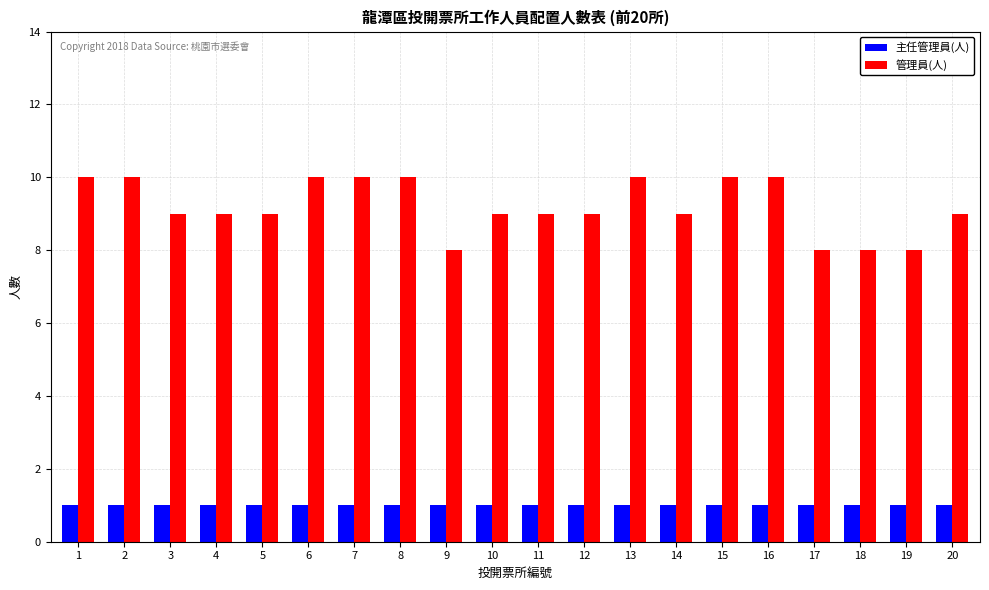

Which series has the largest range (max minus min)?

管理員(人)